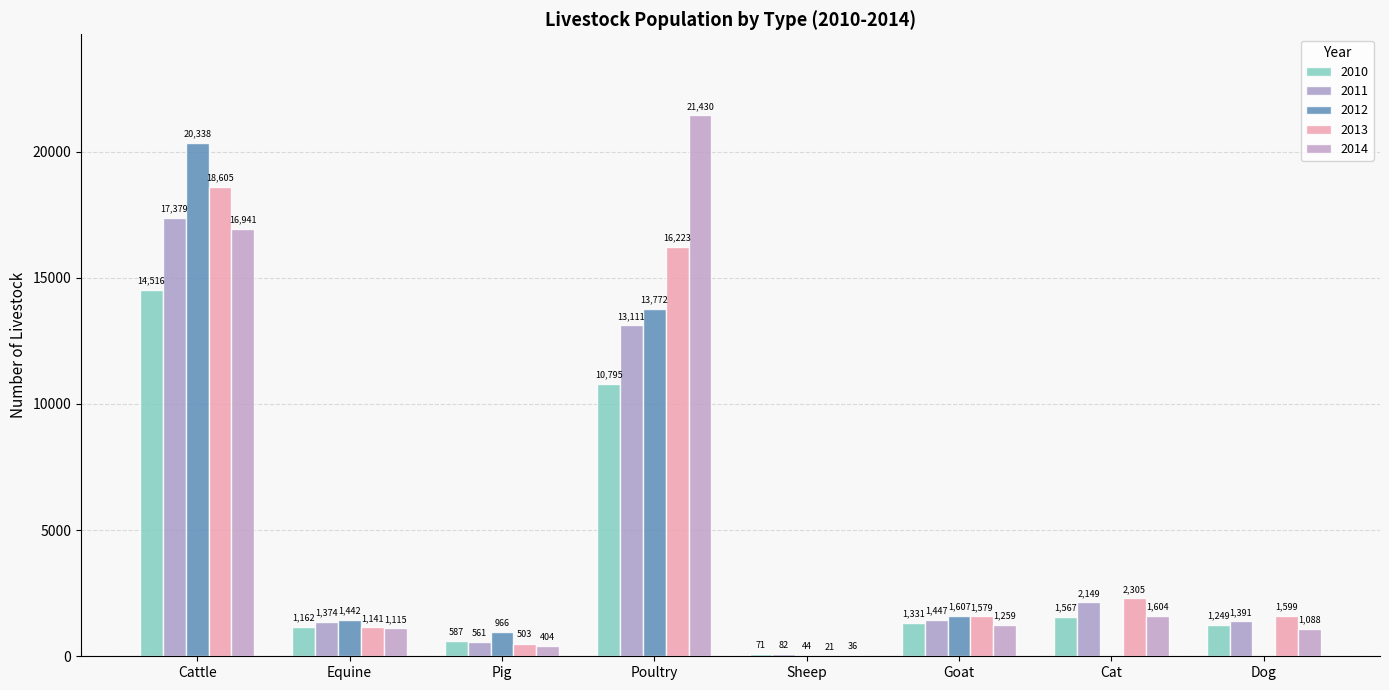

What is the difference between the second highest and second lowest values in the 2011 series?

12550